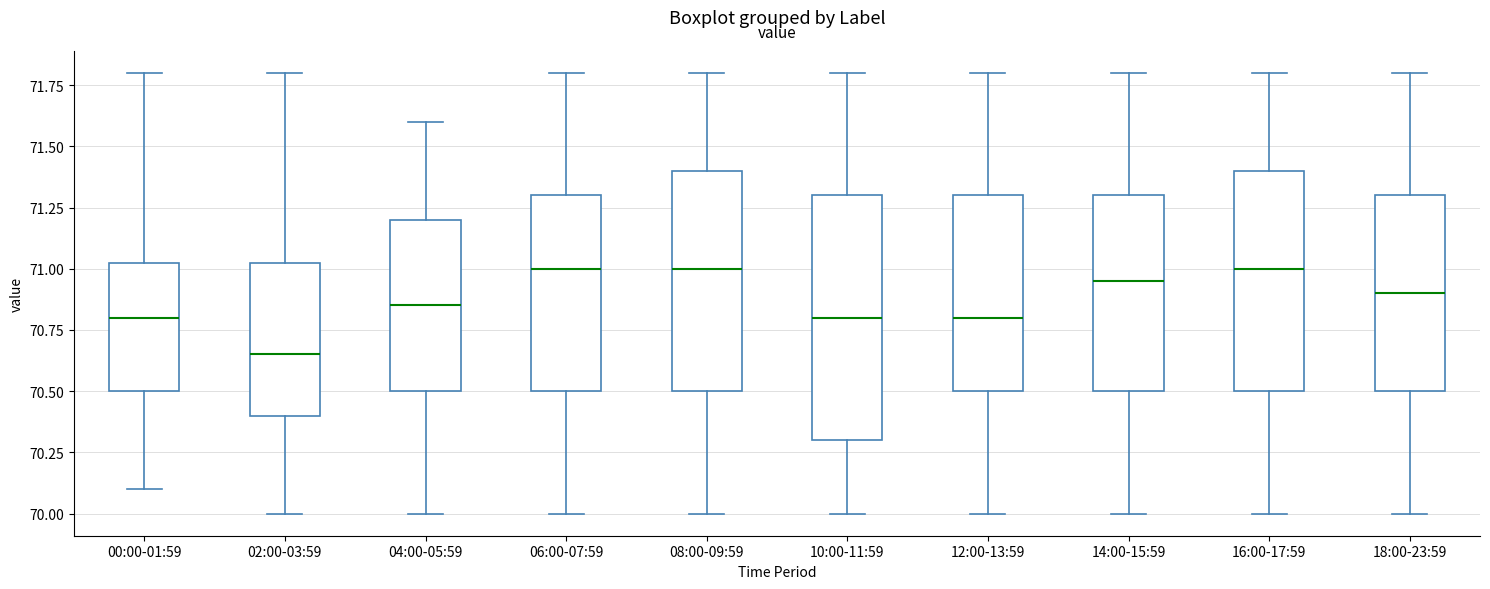

Which box is the tallest, from its lower edge to its upper edge?

10:00-11:59